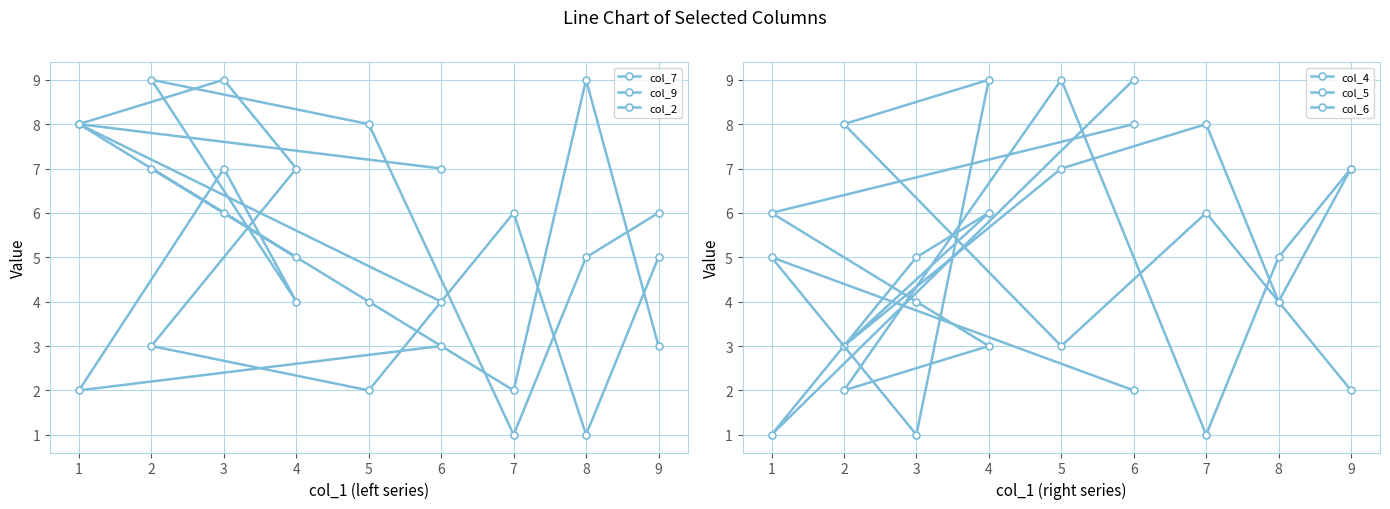

The col_2 series shows 14 at 2. True or false?

False